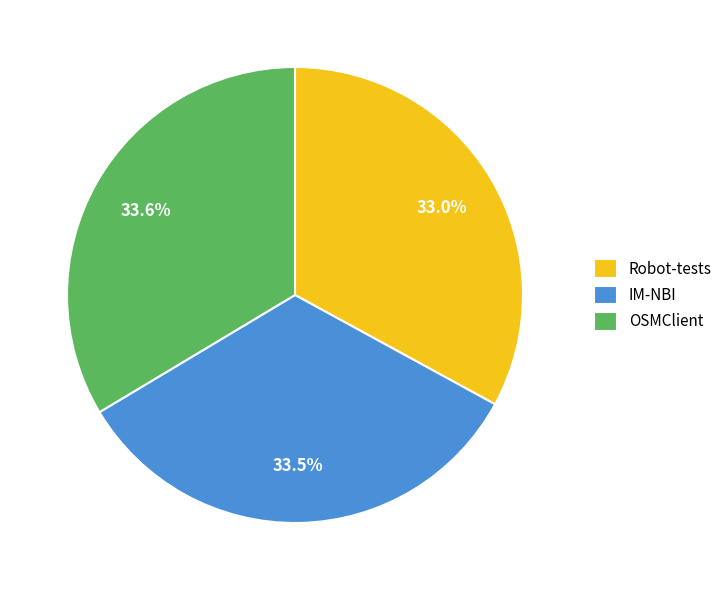

What percentage is the Robot-tests slice, to the nearest percent?

33%